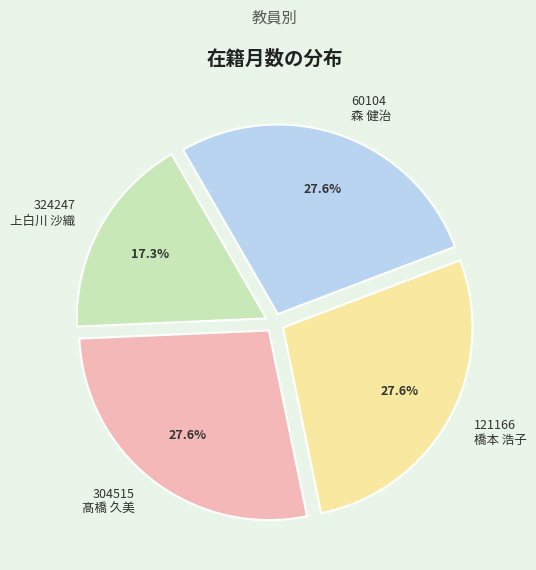

Which slice is the smallest?

324247 上白川 沙織